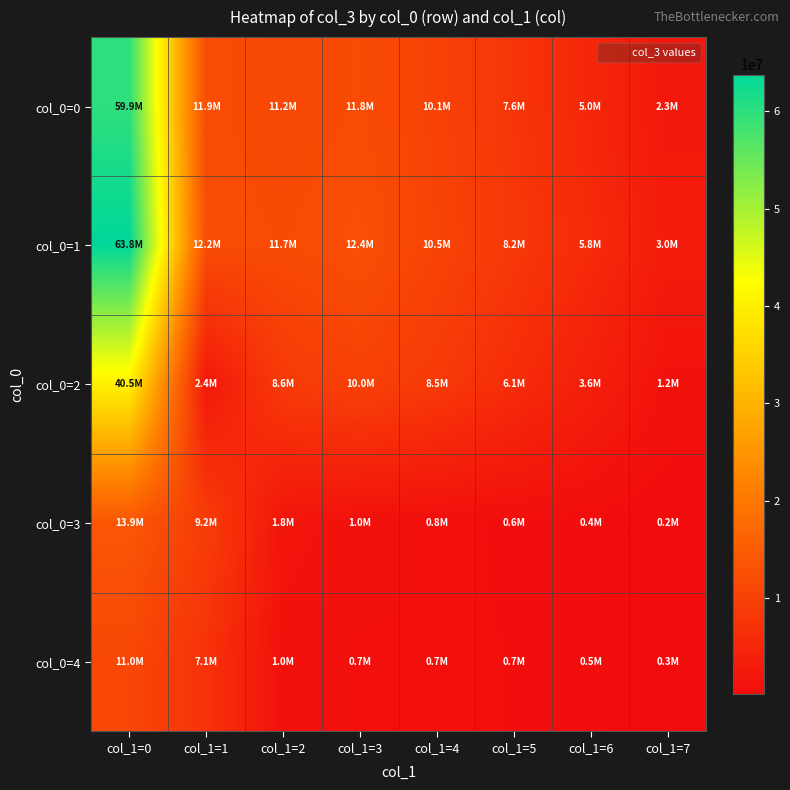

At col_1=7, list the series in order from smallest to largest.

col_0=3, col_0=4, col_0=2, col_0=0, col_0=1